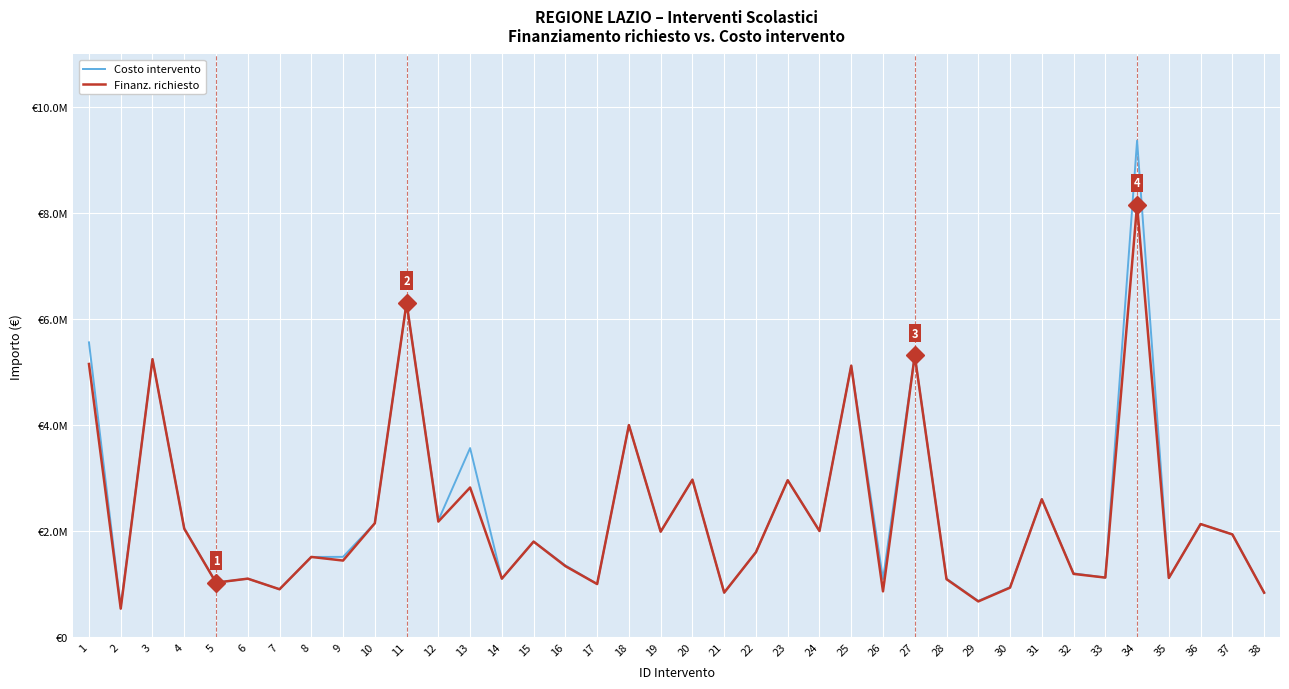

At which category does Costo intervento reach its first local valley?

2